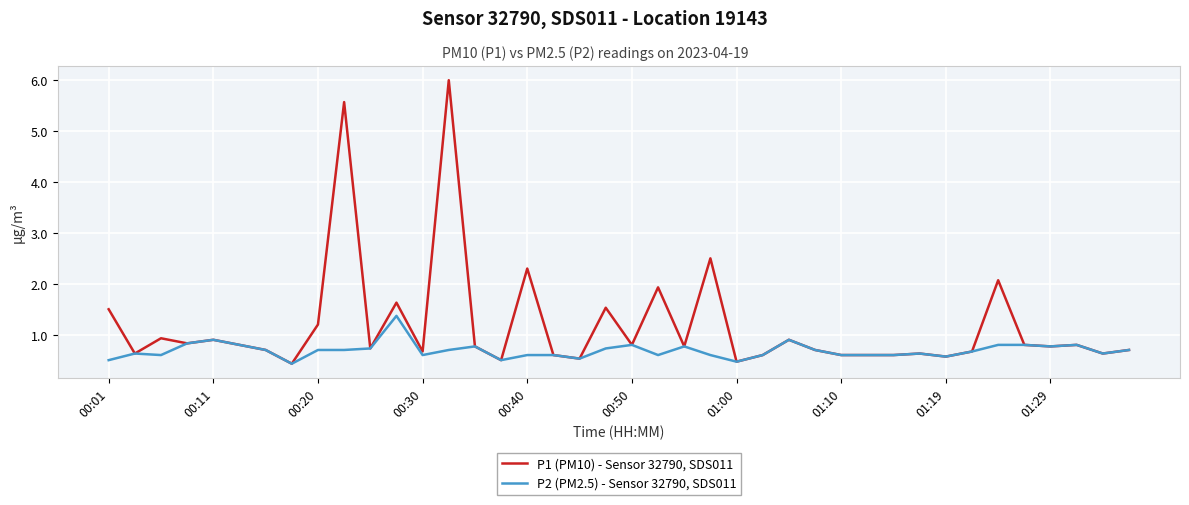

What is the greatest value displayed?

6.0